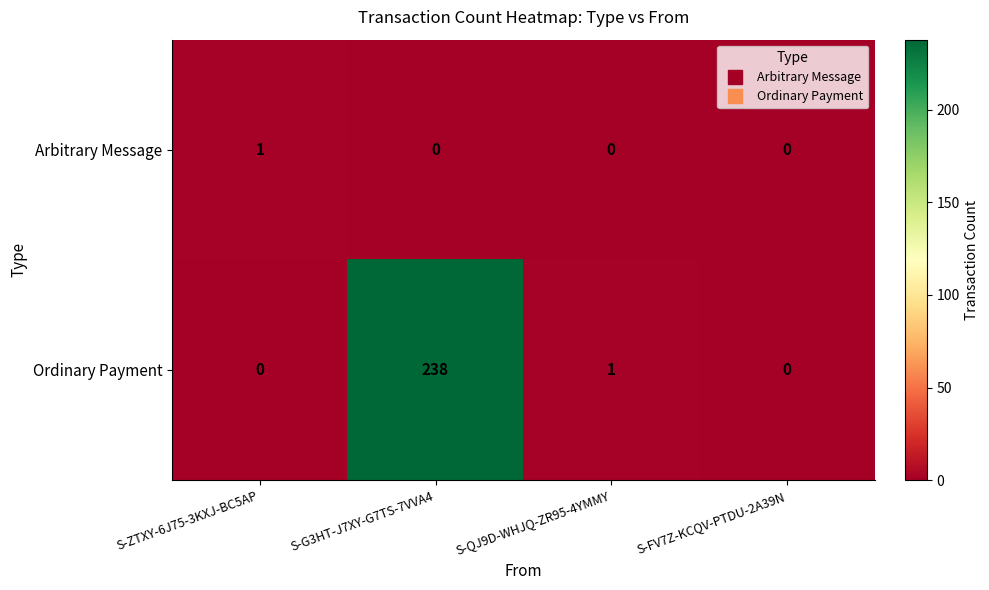

What is the total value across all series at S-G3HT-J7XY-G7TS-7VVA4?

238